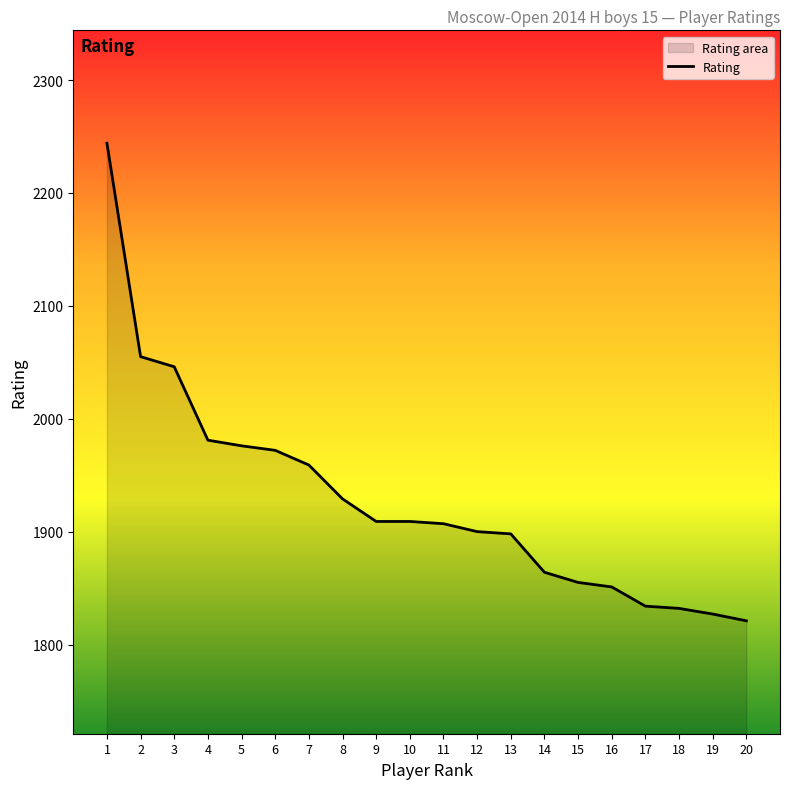

Reading left to right, transcribe all the data shown in this chart.

2244	2055	2046	1981	1976	1972	1959	1929	1909	1909	1907	1900	1898	1864	1855	1851	1834	1832	1827	1821